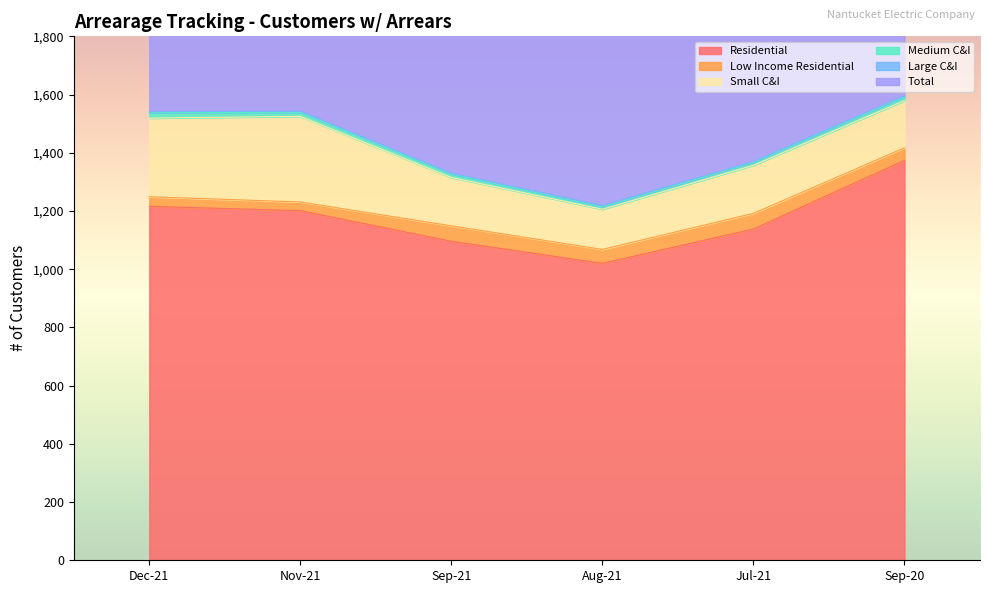

True or false: Small C&I has a value of 162 at Sep-20.

True